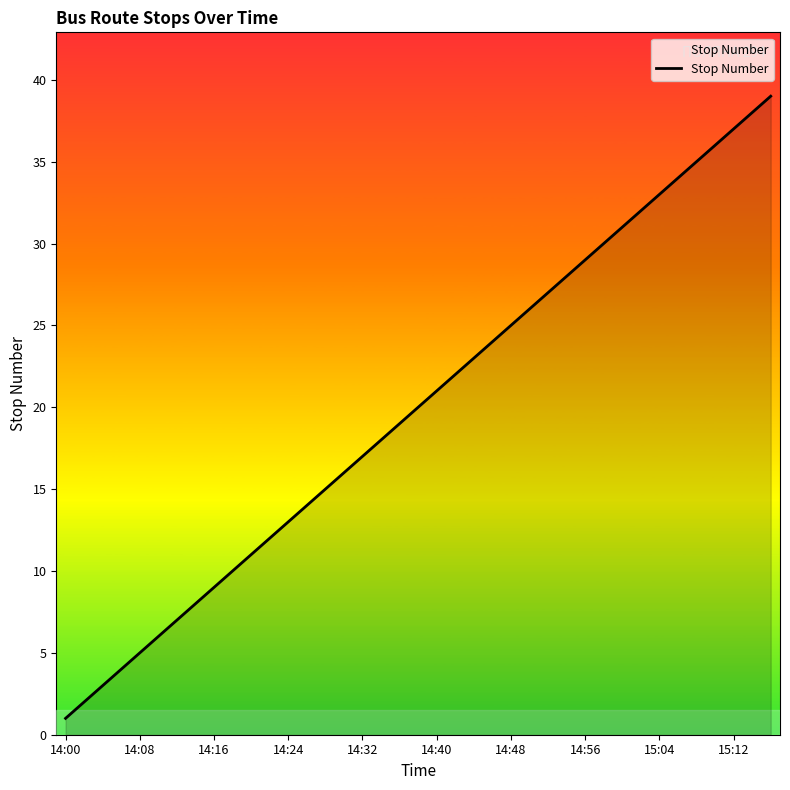

What is the sum of all values?

780